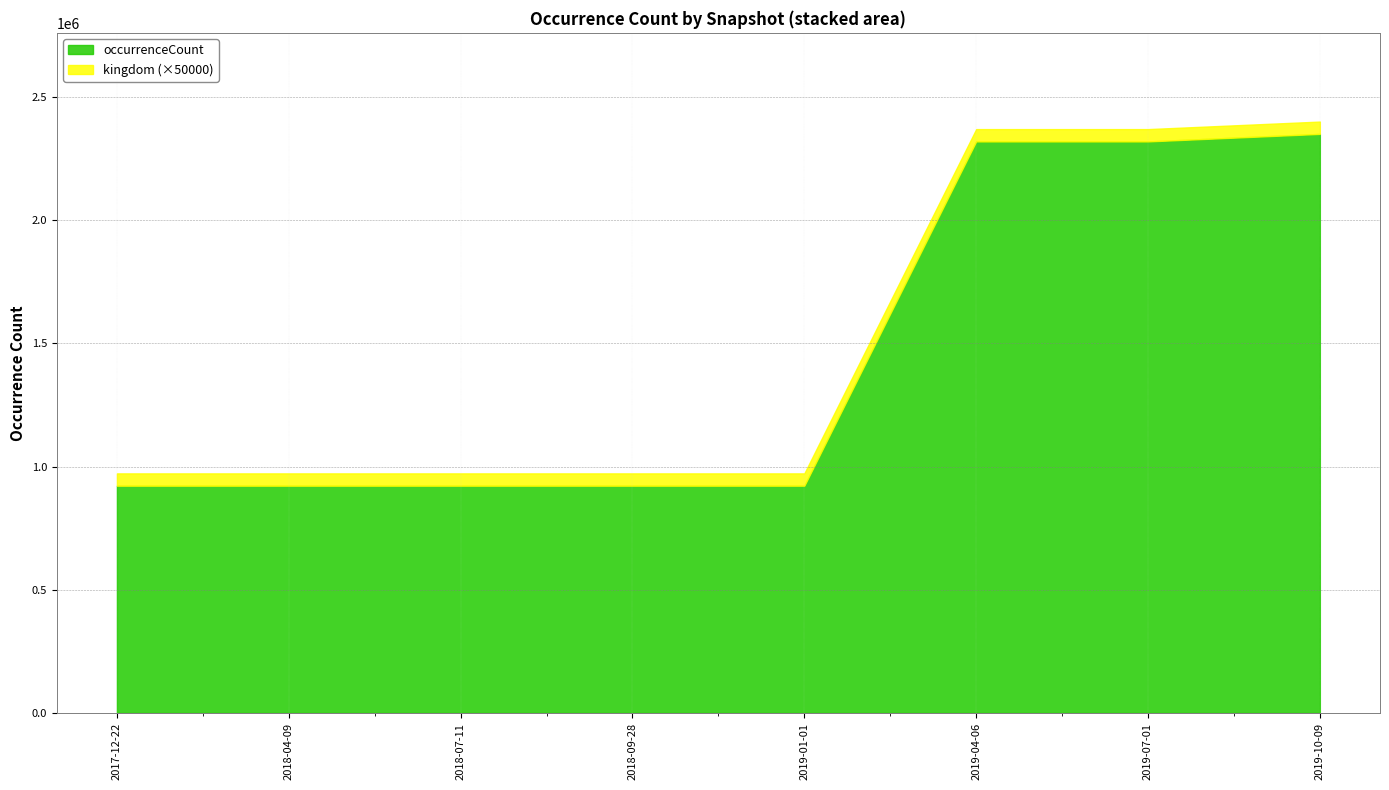

True or false: kingdom has more than 0 interior local peaks.

False